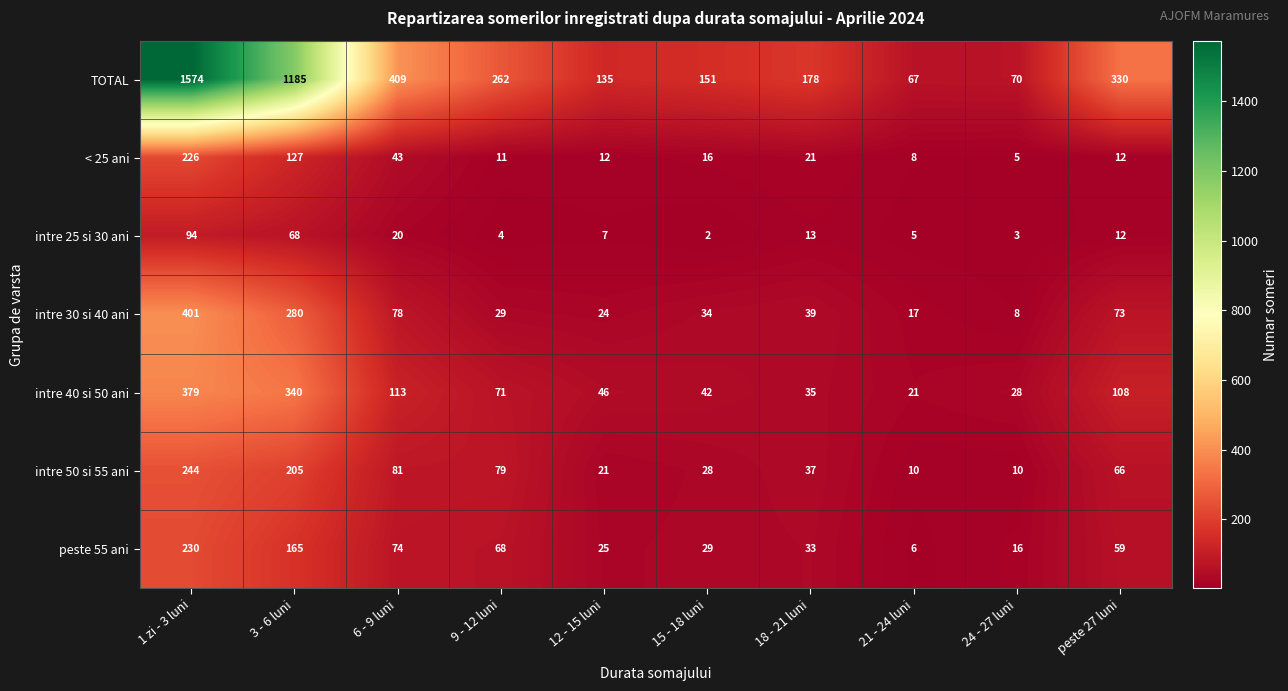

At which category is the sum across all series the highest?

1 zi - 3 luni